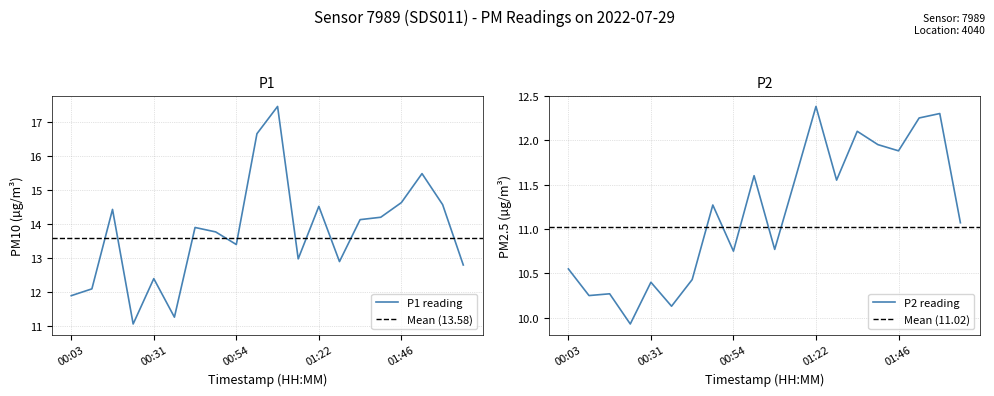

Count the number of data series in this chart.

2